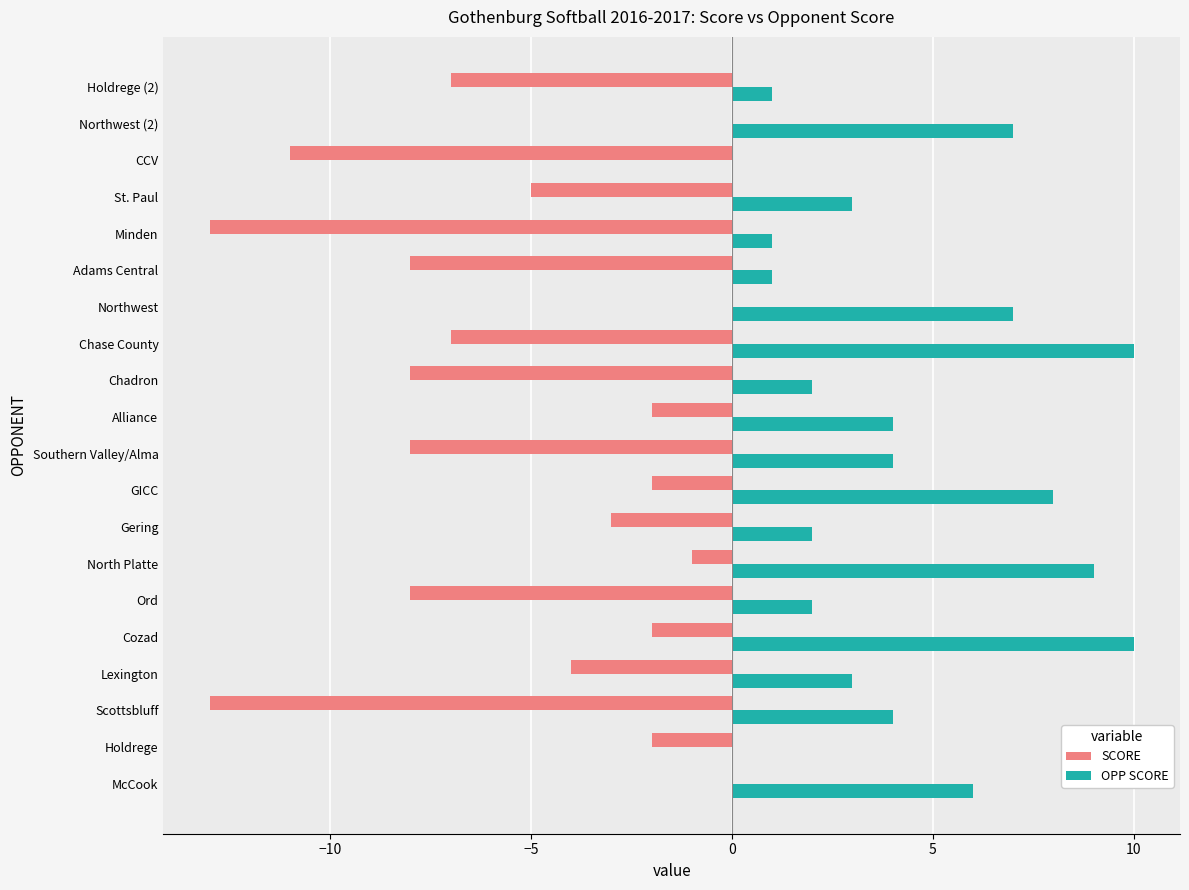

What is the maximum value shown in the chart?

10